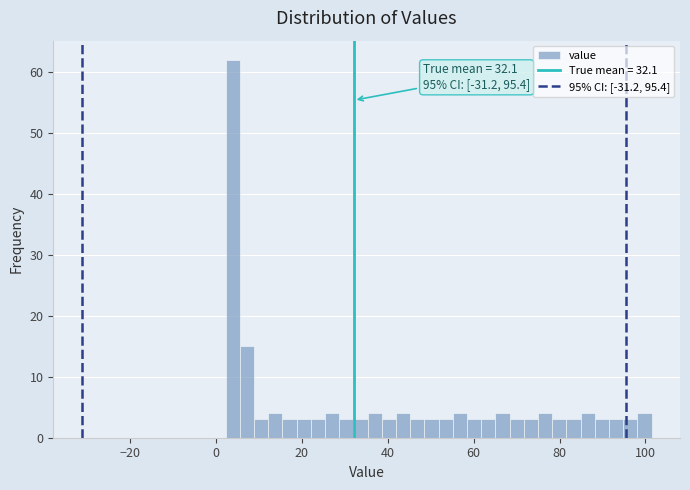

Read against the x-axis, roughly where is the centre of the tallest bar?

4